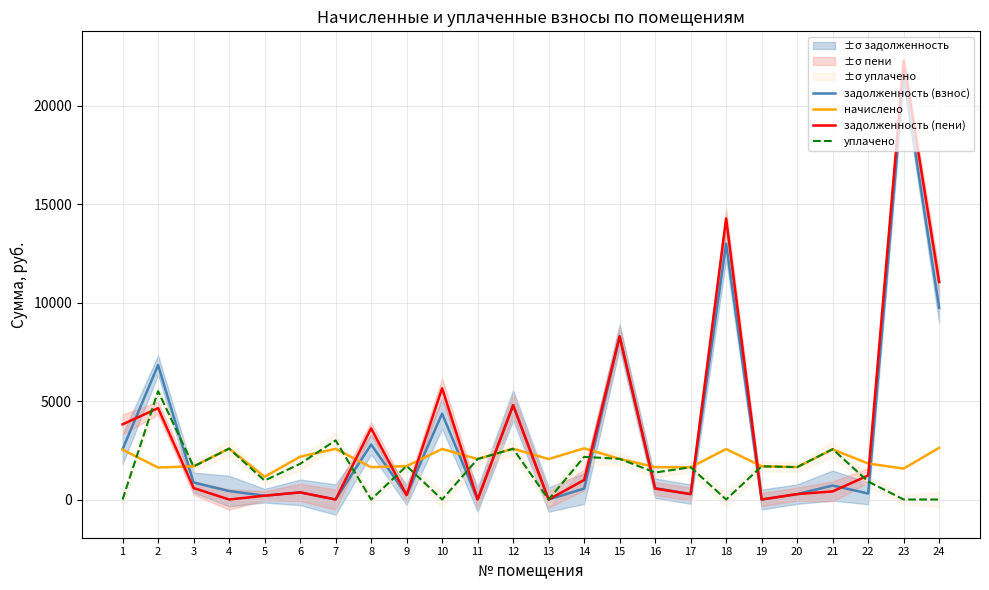

Reading left to right, what are all the values shown in this chart?

задолженность (взнос): 2551.8	6827.0	864.1	431.0	192.4	362.4	0.0	2792.8	232.4	4365.7	0.0	4788.6	0.0	556.2	8282.6	574.7	272.5	12989.1	0.0	274.4	709.1	306.1	21505.0	9731.5
начислено: 2531.2	1624.3	1686.2	2585.8	1154.5	2174.3	2571.2	1642.6	1693.6	2567.6	2054.1	2578.6	2054.1	2600.4	2061.4	1646.2	1635.2	2564.0	1686.2	1646.2	2545.7	1828.3	1569.7	2625.9
задолженность (пени): 3817.4	4639.1	583.2	0.0	192.4	362.4	0.0	3614.1	228.2	5649.5	0.0	4789.9	0.0	990.4	8281.2	556.8	272.5	14271.1	0.0	274.4	412.0	1220.2	22289.9	11044.4
уплачено: 0.0	5500.0	1676.0	2585.8	962.1	1811.9	3004.0	0.0	1703.0	0.0	2056.0	2576.0	0.0	2165.0	2064.0	1371.8	1635.2	0.0	1686.2	1646.2	2558.0	914.1	0.0	0.0